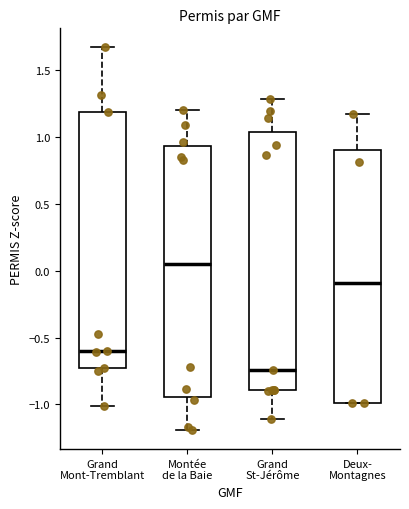

Reading left to right, transcribe this box plot: for each box, give where its median line is, the range the box spans, and where its two whiskers end, as read against the y-axis. The values are not printed on the chart, so give them approximately, as read against the axis.

Grand Mont-Tremblant: median -0.60, box -0.75 to 1.20, whiskers -1.00 to 1.65
Montée de la Baie: median 0.05, box -0.95 to 0.95, whiskers -1.20 to 1.20
Grand St-Jérôme: median -0.75, box -0.90 to 1.05, whiskers -1.10 to 1.30
Deux- Montagnes: median -0.10, box -1.00 to 0.90, whiskers -1.00 to 1.15